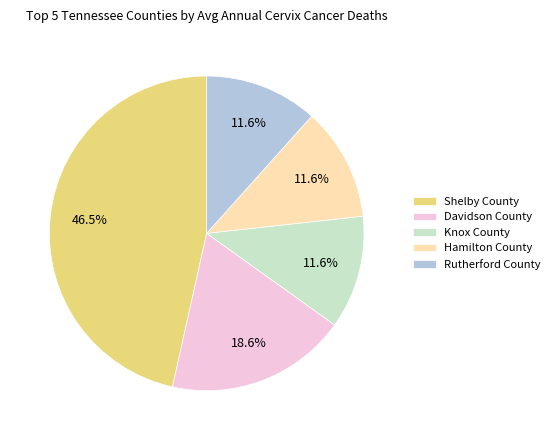

Is Knox County the majority of the pie?

No